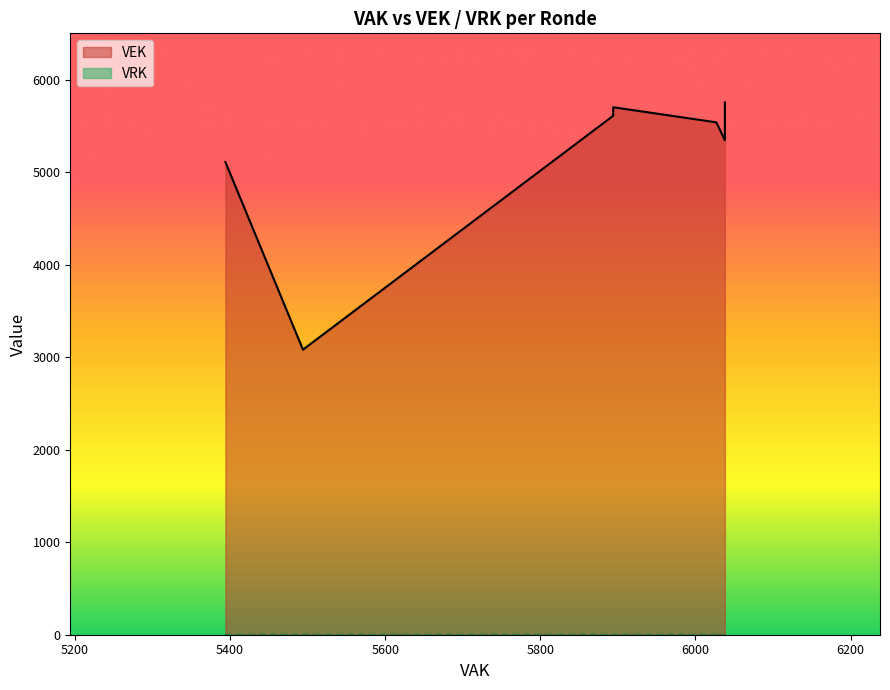

Rank the series by their maximum value, from highest to lowest.

VEK, VRK